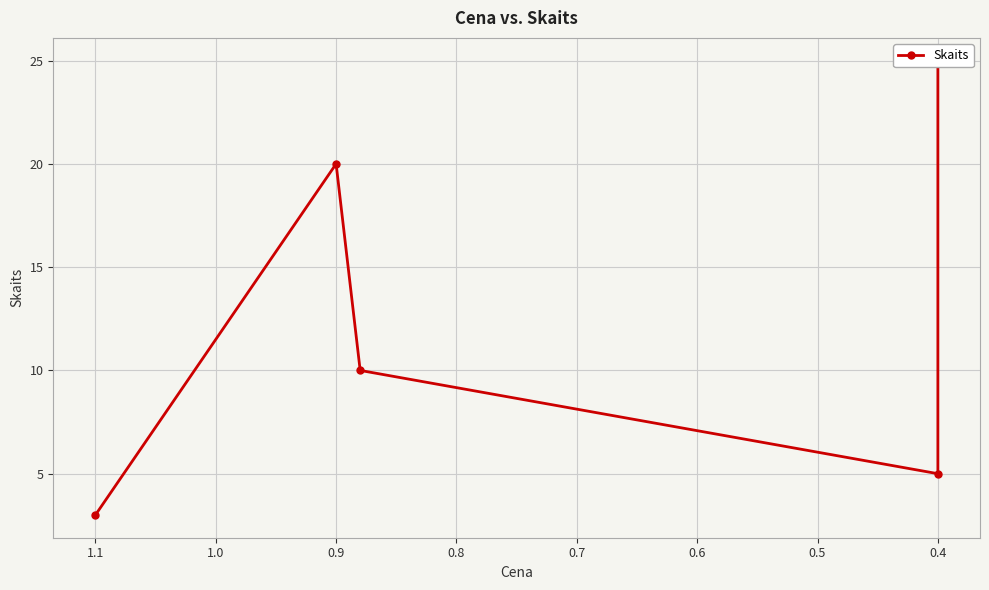

True or false: the data has more than 1 interior local peaks.

False